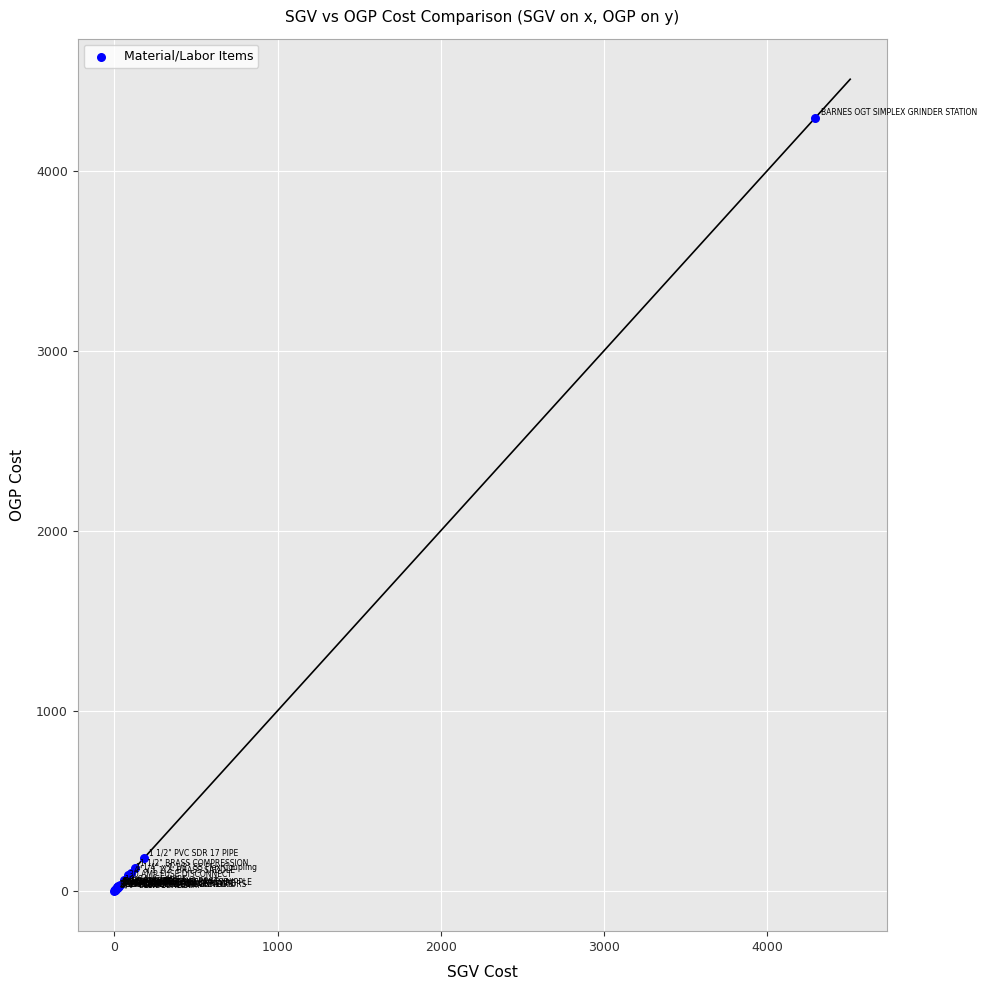

What Y value in the scatter plot is closest to 2147?

179.0